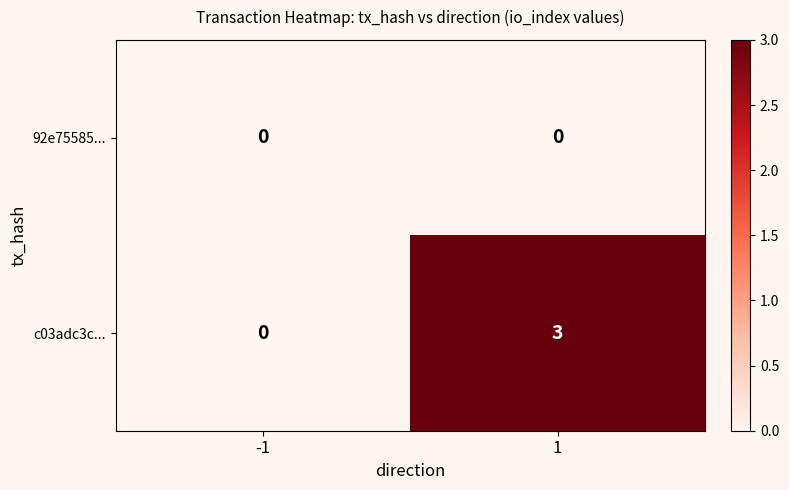

The value of 92e75585... at 1 is 0. True or false?

True